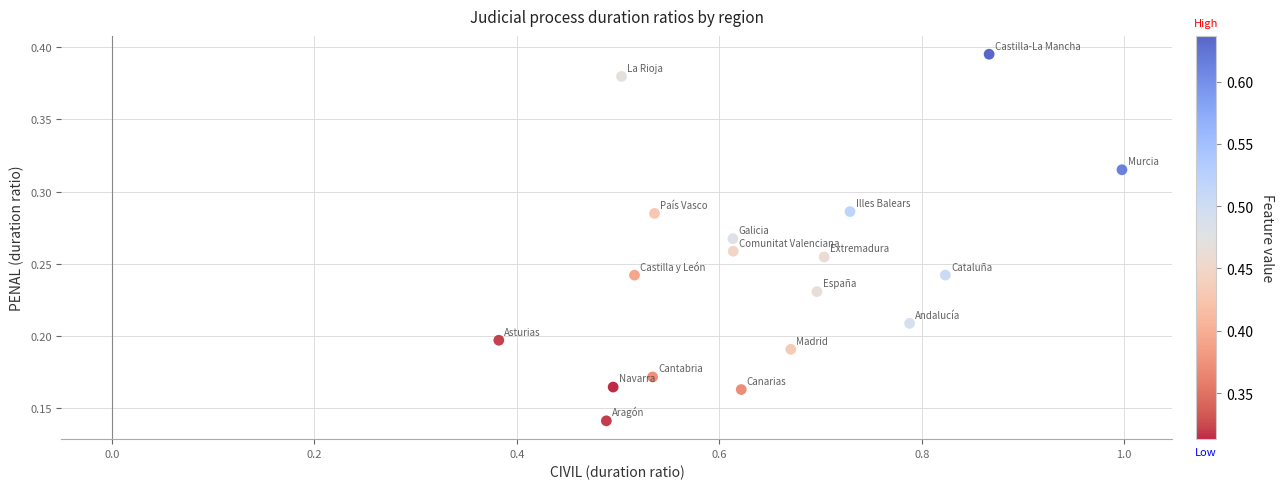

What is the range of X values (max minus min)?

0.6